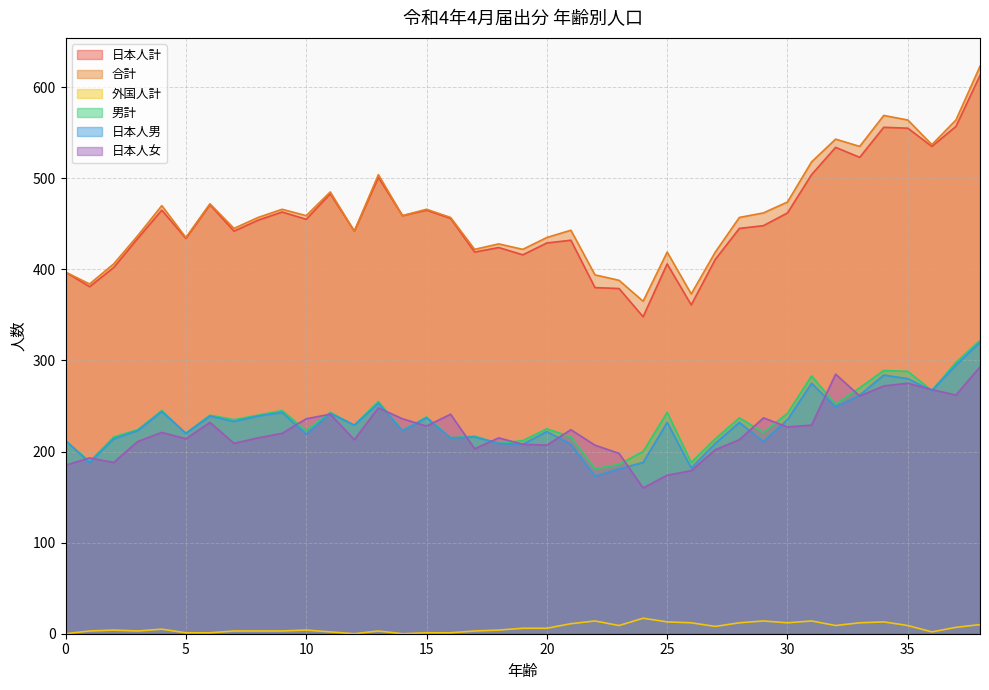

Rank the series by their maximum value, from highest to lowest.

合計, 日本人計, 男計, 日本人男, 日本人女, 外国人計